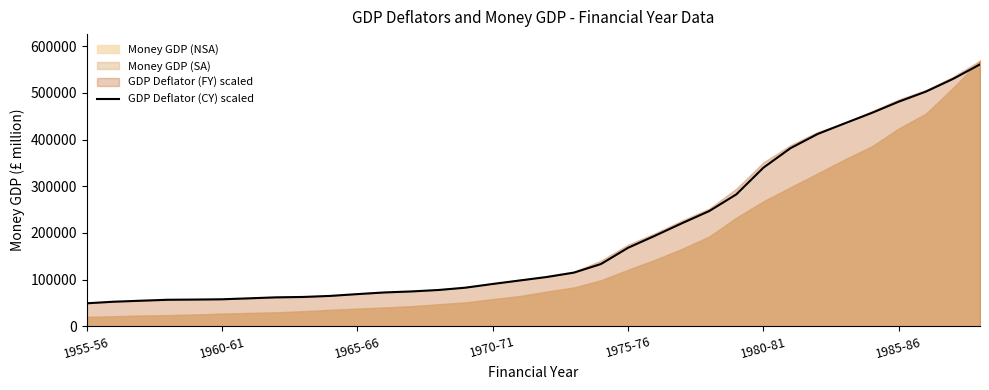

Where is the data nearest to the value 305205?

24